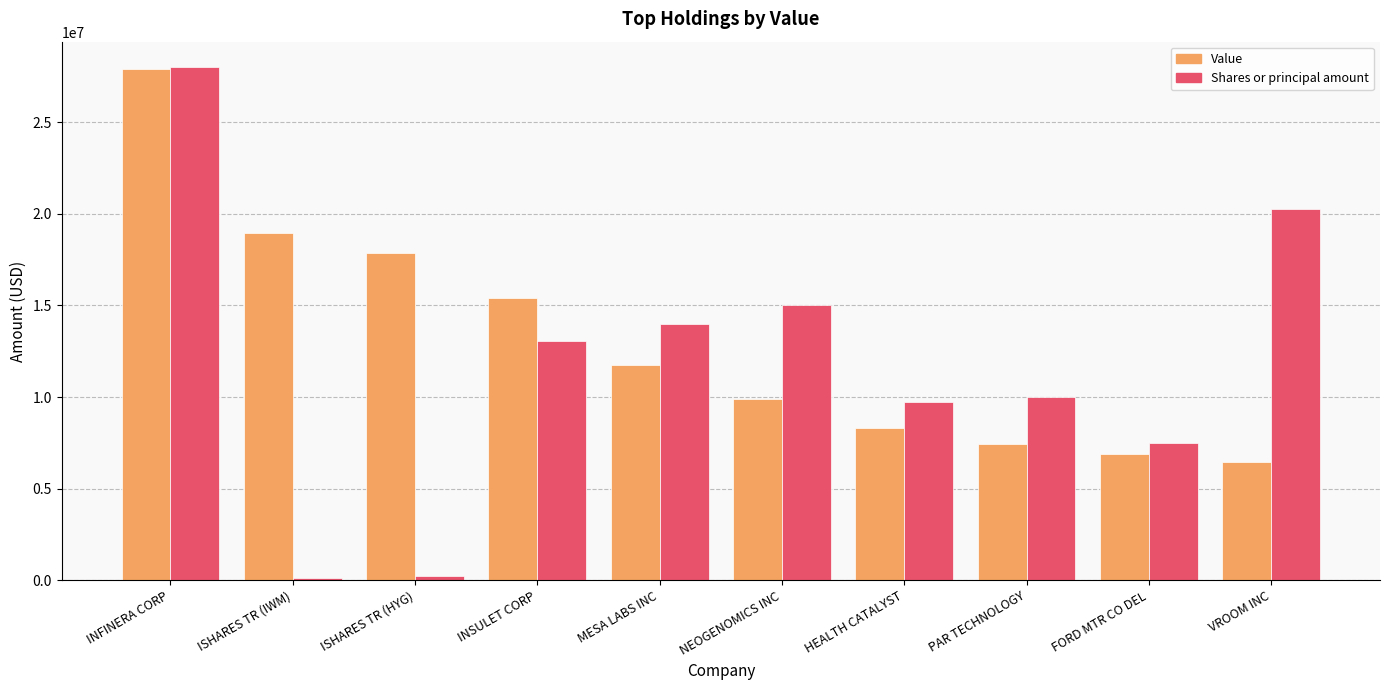

What is the maximum value shown in the chart?

28000000